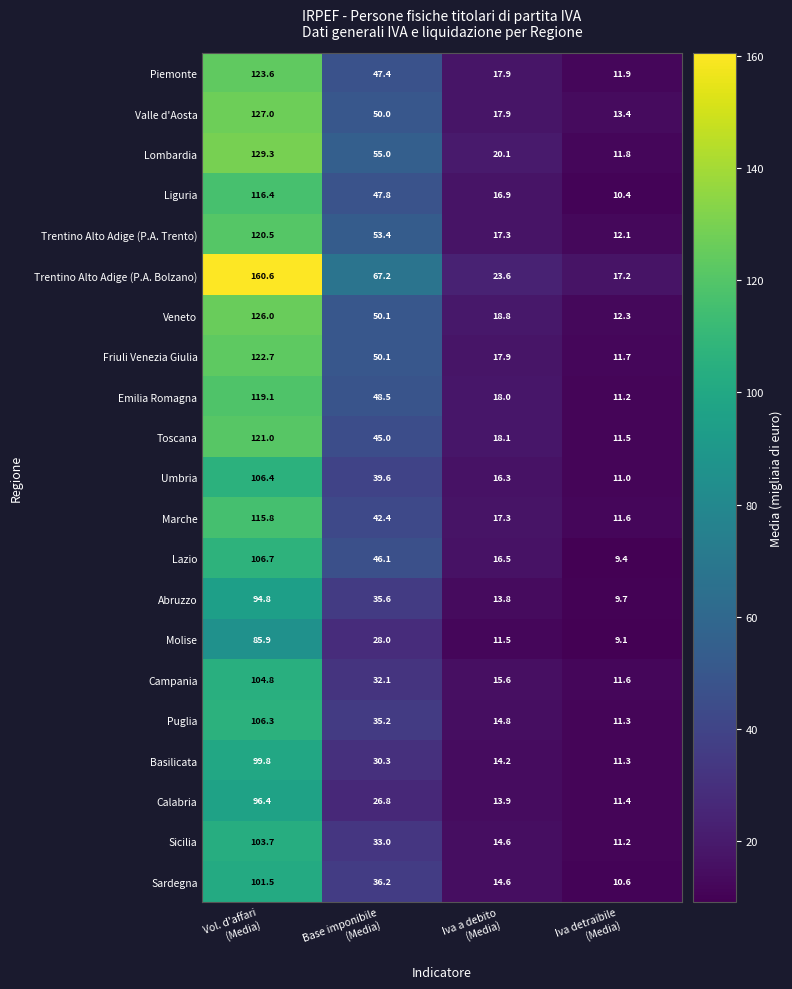

How many data points does each series have?

4